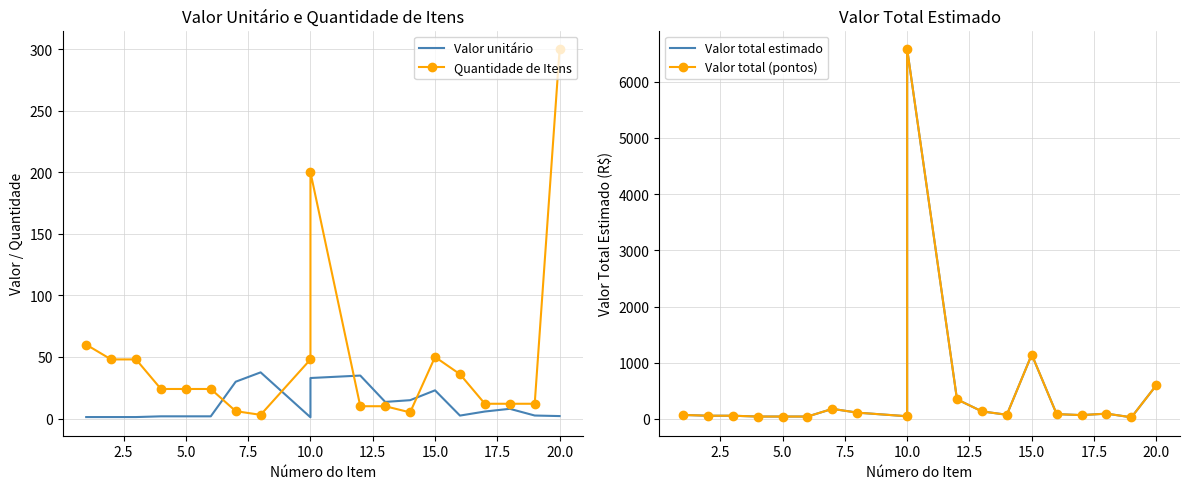

What is the sum of the Valor total (pontos) values at 20.0 and 10.0?

648.0